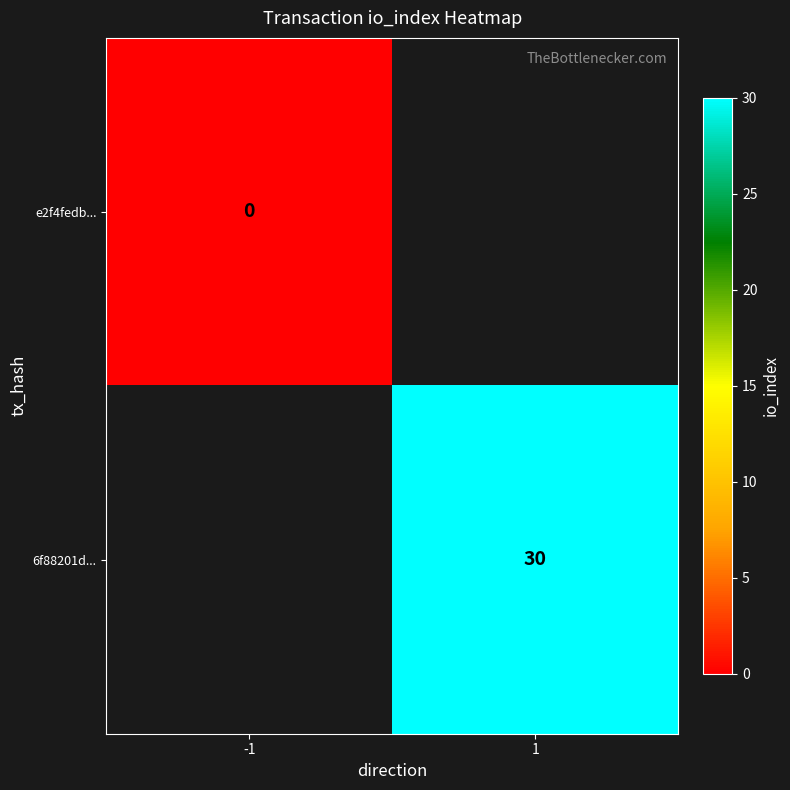

At how many categories does at least one series exceed 16?

1